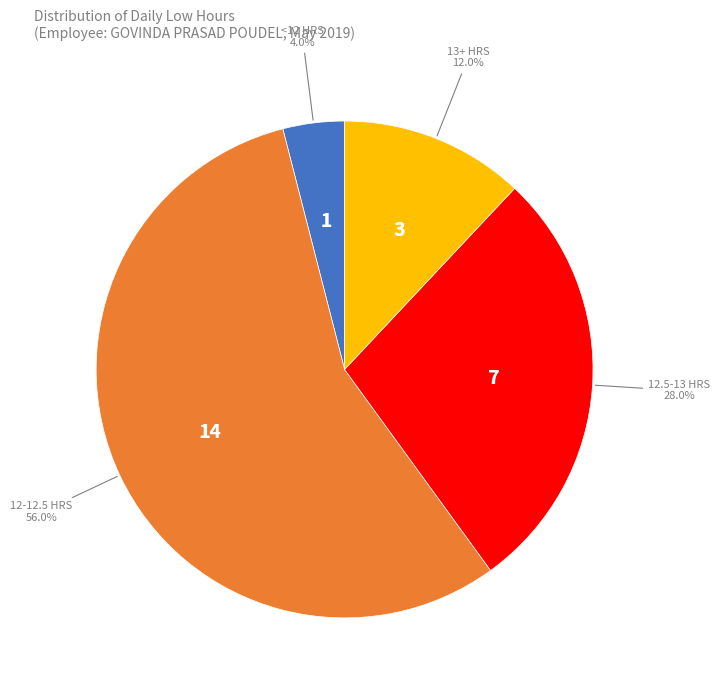

Is there a majority slice in this chart?

Yes